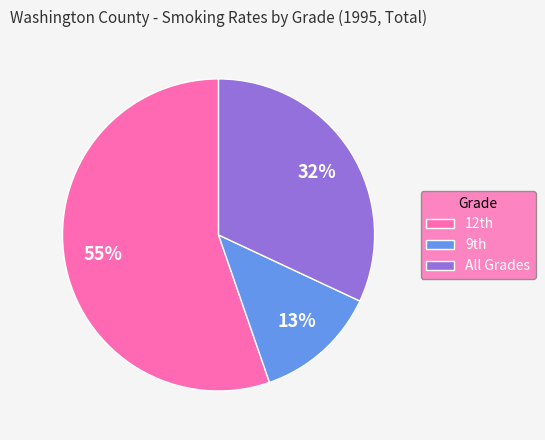

Count the number of slices in the pie.

3